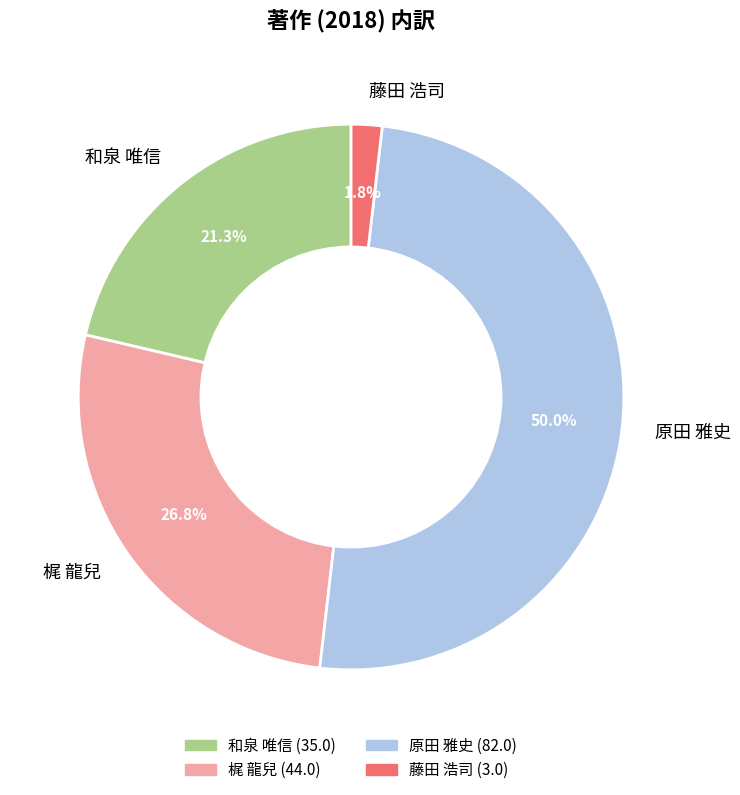

Combined, do 梶 龍兒 and 和泉 唯信 account for over 50%?

No